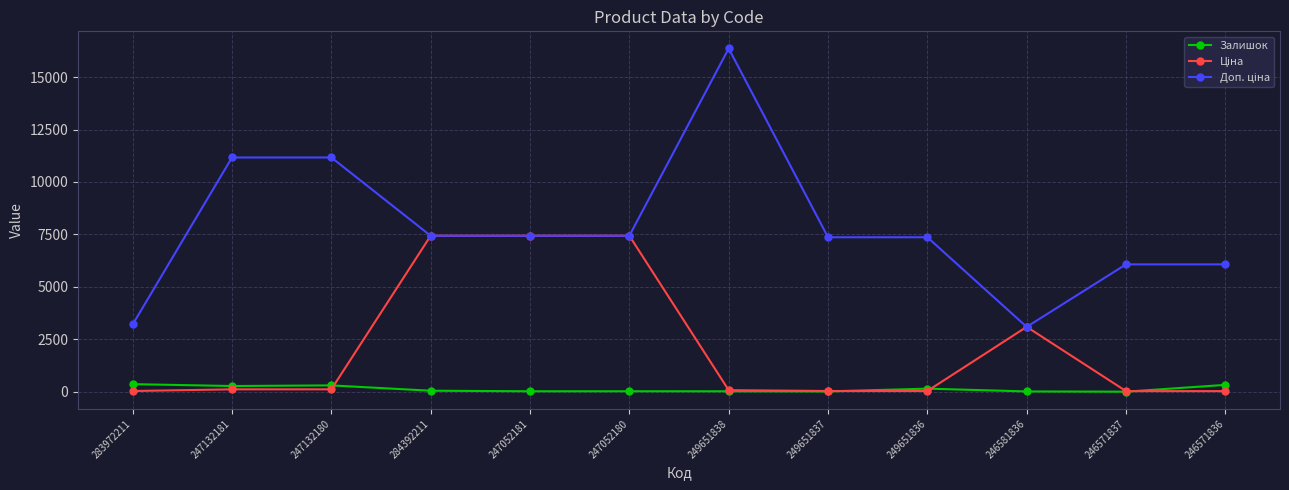

The Залишок series shows 300.0 at 247132180. True or false?

True